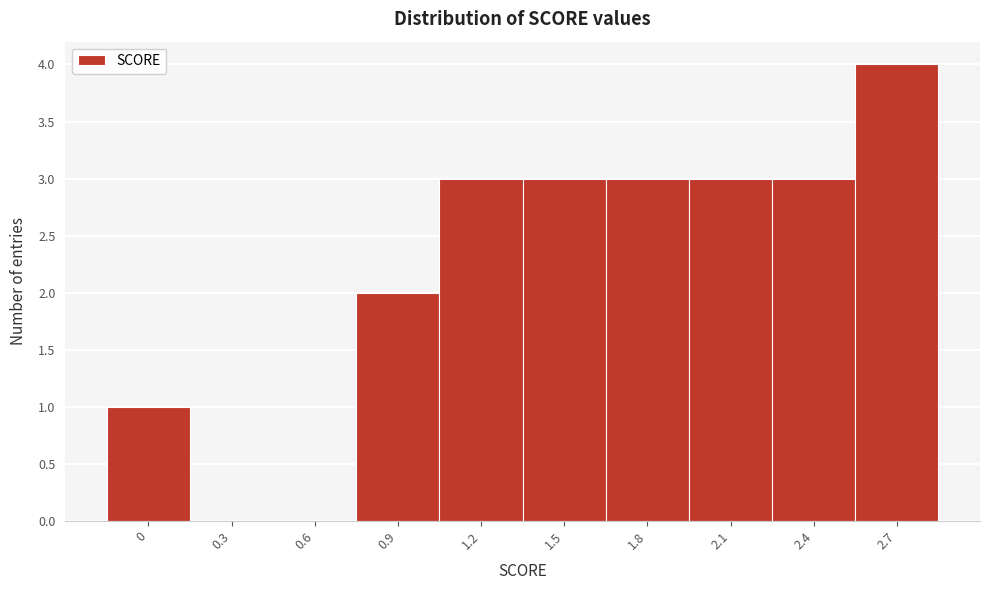

Reading right to left, transcribe all the data shown in this chart.

2.7=4	2.4=3	2.1=3	1.8=3	1.5=3	1.2=3	0.9=2	0.6=0	0.3=0	0=1